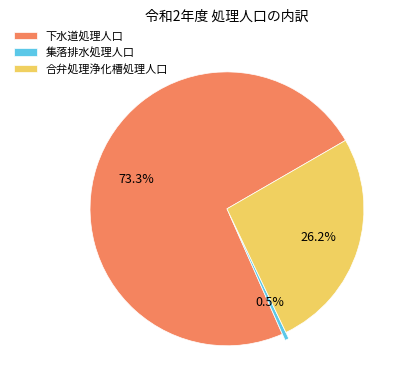

Count the number of slices in the pie.

3